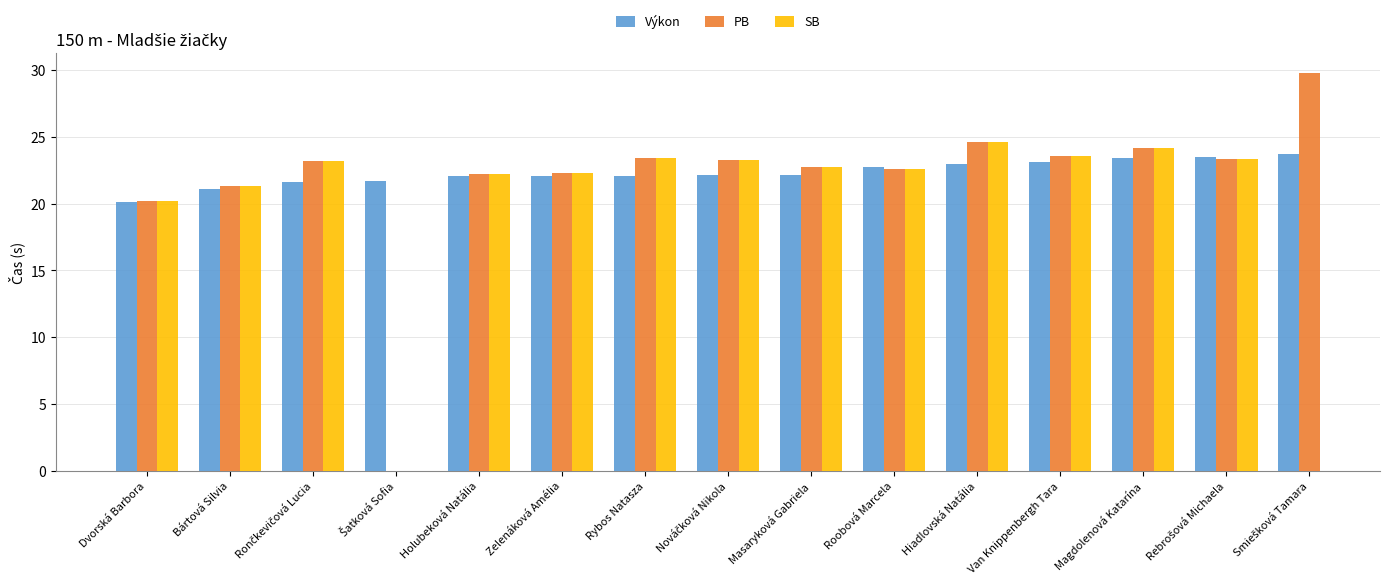

What position from the left is Holubeková Natália?

5